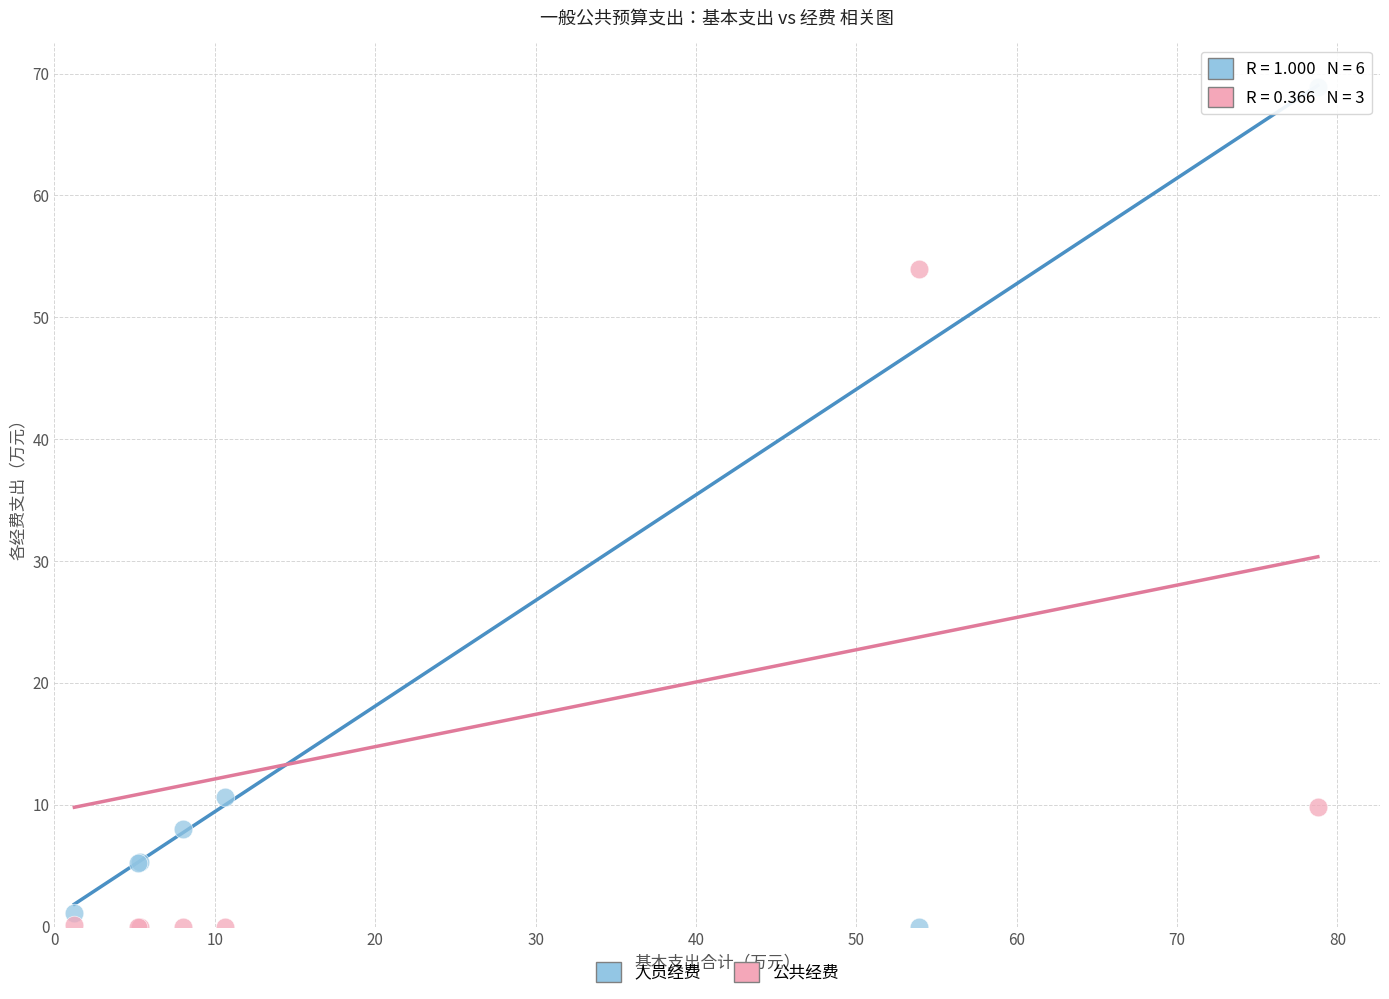

Which series reaches the maximum Y coordinate?

人员经费